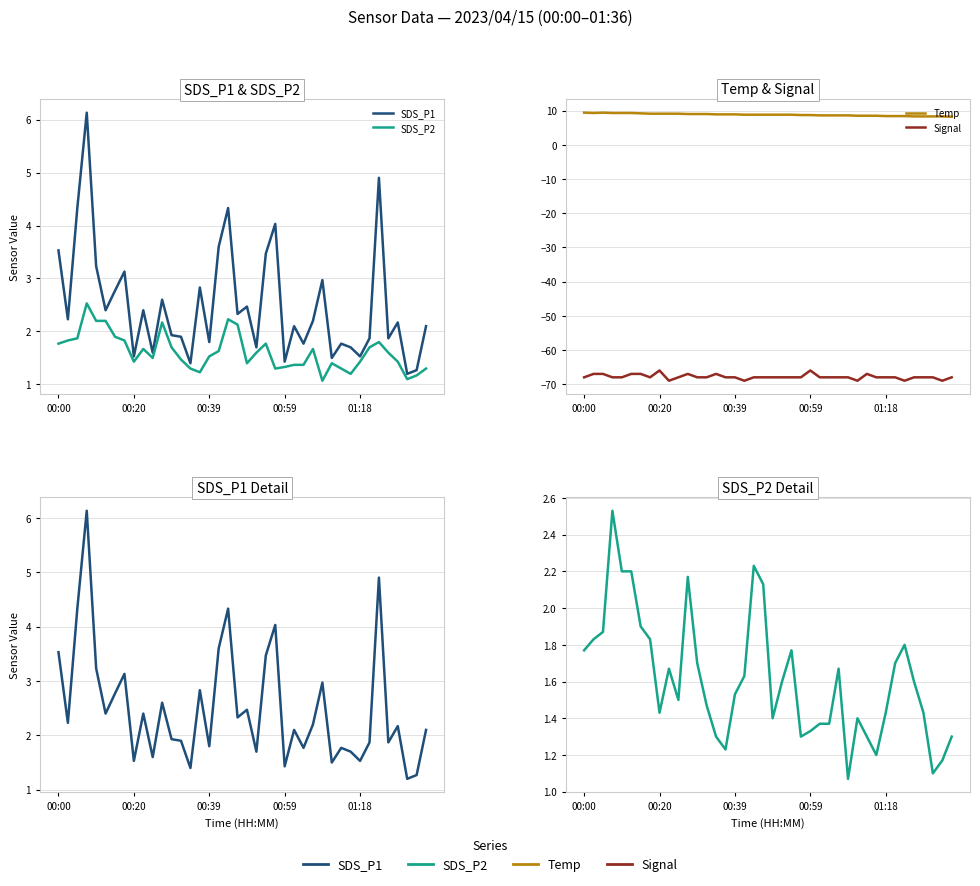

What is the sum of all Signal values?

-2714.0